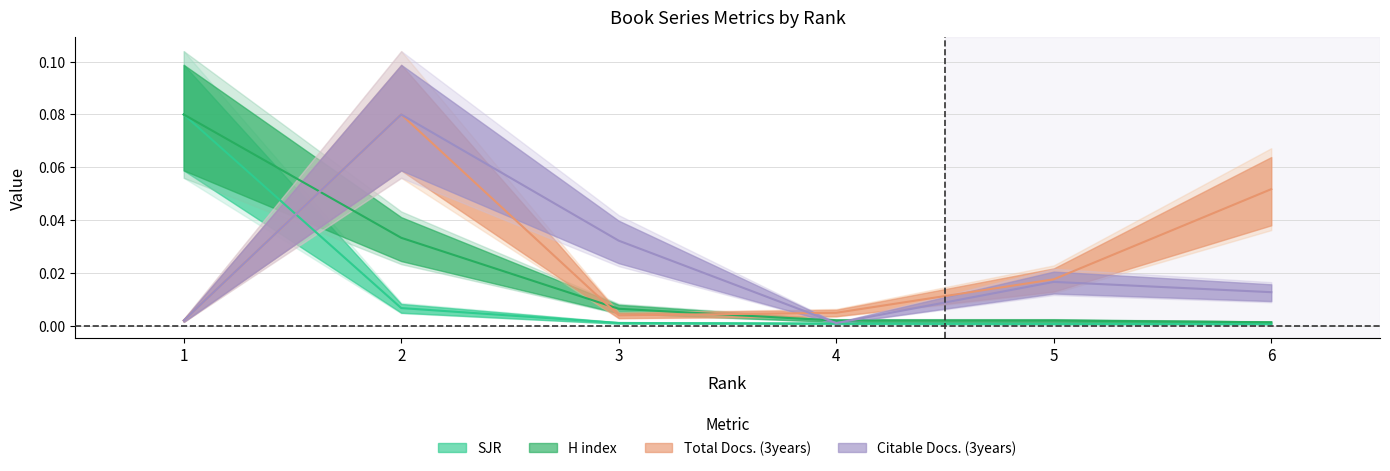

What is the difference between the highest and lowest values at 6?

0.1